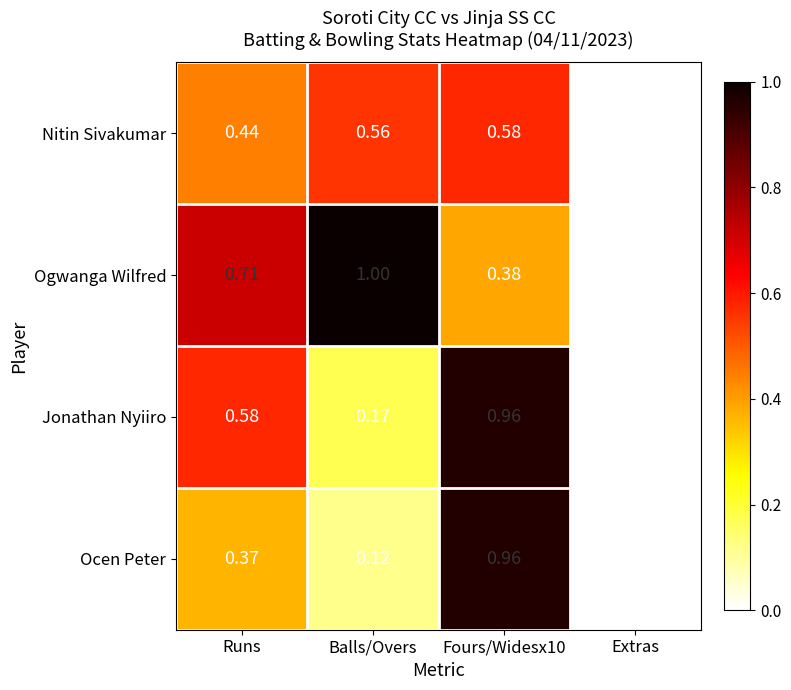

How many distinct data groups are displayed?

4